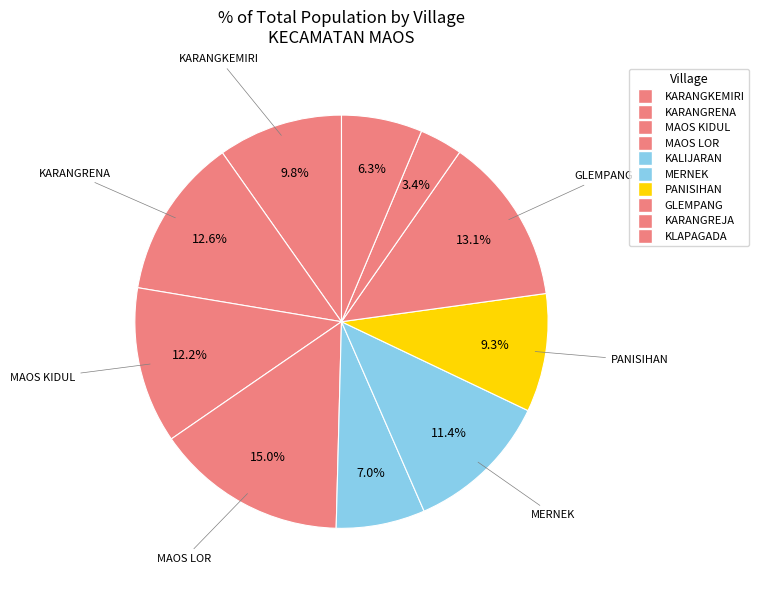

How many slices are in this pie chart?

10